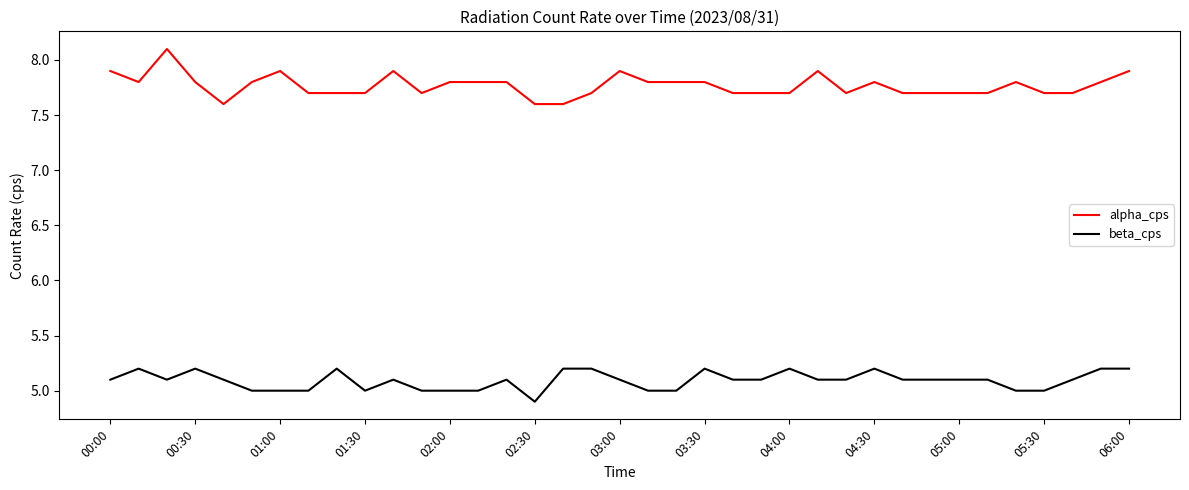

True or false: beta_cps and alpha_cps intersect in this chart.

False